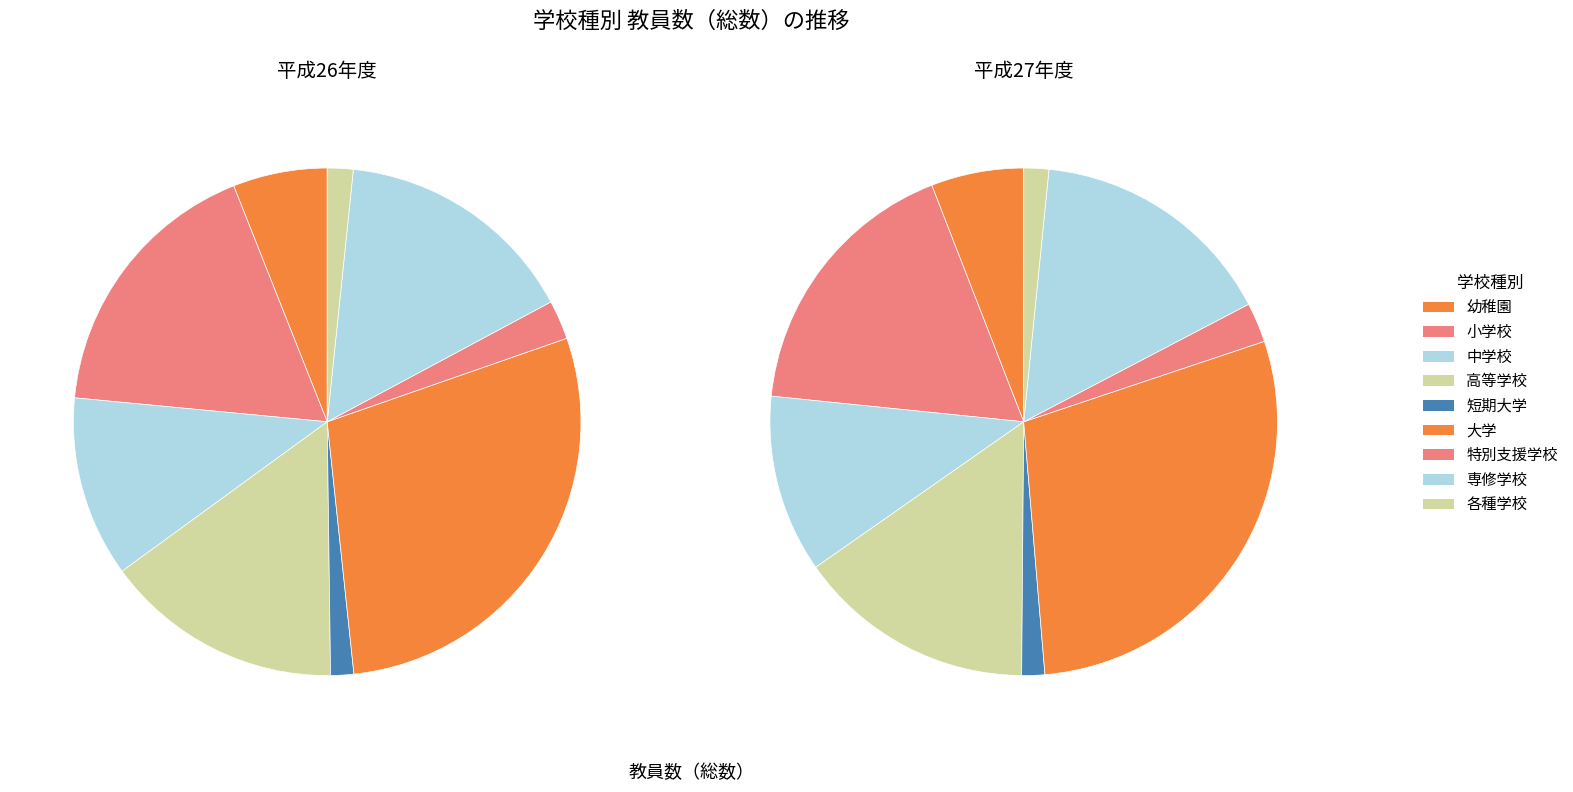

Rank the series by their maximum value, from highest to lowest.

平成27年度, 平成26年度